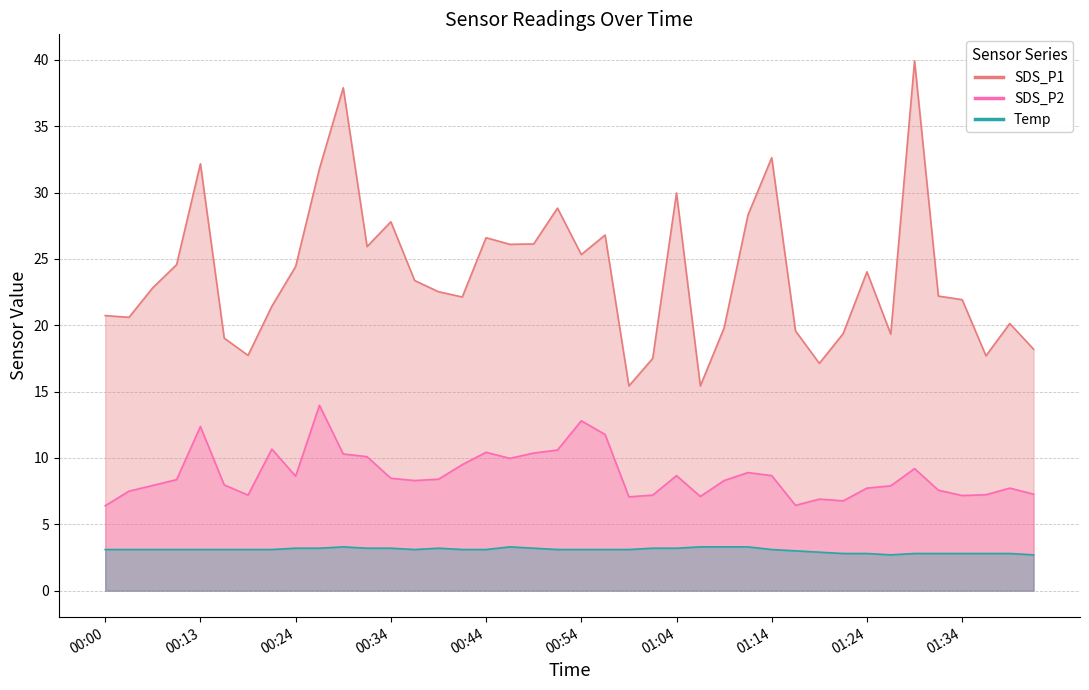

Reading right to left, what are all the values shown in this chart?

SDS_P1: 01:42=18.2	01:39=20.1	01:37=17.7	01:34=21.9	01:32=22.2	01:29=39.9	01:27=19.3	01:24=24.0	01:22=19.4	01:19=17.1	01:17=19.6	01:14=32.6	01:11=28.3	01:09=19.8	01:06=15.4	01:04=30.0	01:01=17.5	00:59=15.4	00:56=26.8	00:54=25.3	00:51=28.8	00:49=26.1	00:46=26.1	00:44=26.6	00:41=22.1	00:39=22.5	00:36=23.4	00:34=27.8	00:31=25.9	00:29=37.9	00:26=31.8	00:24=24.4	00:21=21.4	00:18=17.7	00:16=19.0	00:13=32.2	00:11=24.6	00:08=22.8	00:06=20.6	00:00=20.7
SDS_P2: 01:42=7.3	01:39=7.7	01:37=7.2	01:34=7.2	01:32=7.6	01:29=9.2	01:27=7.9	01:24=7.7	01:22=6.8	01:19=6.9	01:17=6.4	01:14=8.7	01:11=8.9	01:09=8.3	01:06=7.1	01:04=8.7	01:01=7.2	00:59=7.1	00:56=11.8	00:54=12.8	00:51=10.6	00:49=10.4	00:46=10.0	00:44=10.4	00:41=9.5	00:39=8.4	00:36=8.3	00:34=8.5	00:31=10.1	00:29=10.3	00:26=14.0	00:24=8.6	00:21=10.7	00:18=7.2	00:16=8.0	00:13=12.4	00:11=8.4	00:08=7.9	00:06=7.5	00:00=6.4
Temp: 01:42=2.7	01:39=2.8	01:37=2.8	01:34=2.8	01:32=2.8	01:29=2.8	01:27=2.7	01:24=2.8	01:22=2.8	01:19=2.9	01:17=3.0	01:14=3.1	01:11=3.3	01:09=3.3	01:06=3.3	01:04=3.2	01:01=3.2	00:59=3.1	00:56=3.1	00:54=3.1	00:51=3.1	00:49=3.2	00:46=3.3	00:44=3.1	00:41=3.1	00:39=3.2	00:36=3.1	00:34=3.2	00:31=3.2	00:29=3.3	00:26=3.2	00:24=3.2	00:21=3.1	00:18=3.1	00:16=3.1	00:13=3.1	00:11=3.1	00:08=3.1	00:06=3.1	00:00=3.1